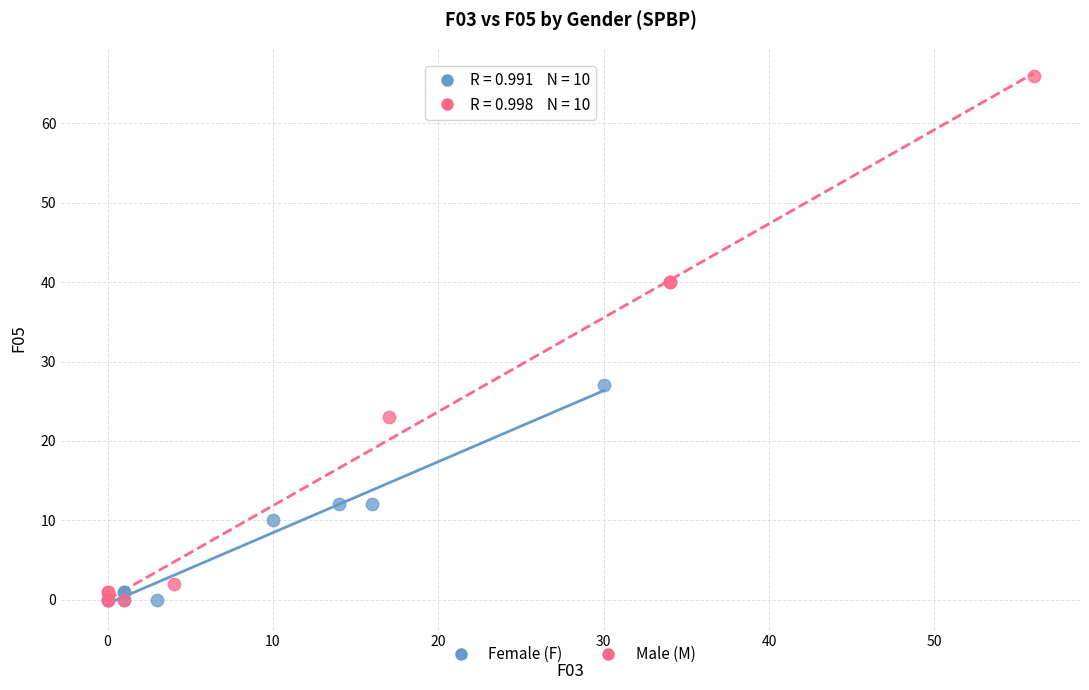

Which series reaches the maximum Y coordinate?

Male (M)